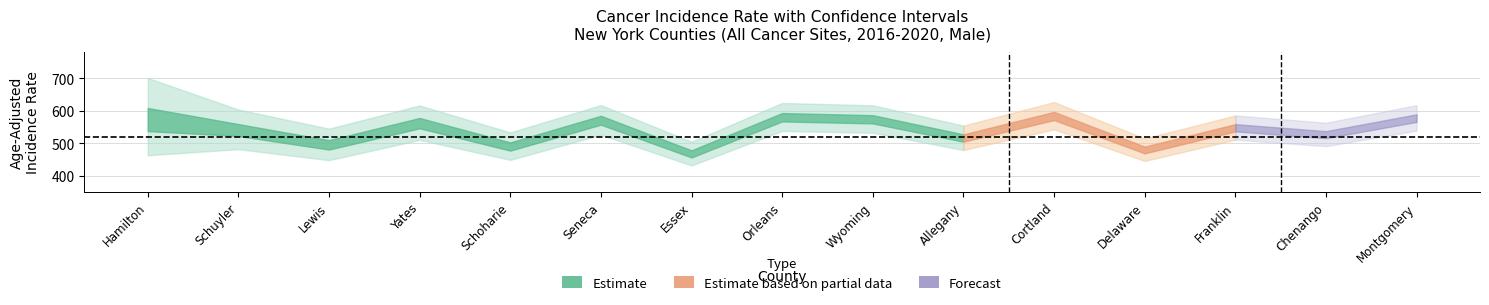

Is the value of trend_lower at Orleans greater than the value of rate at Wyoming?

No